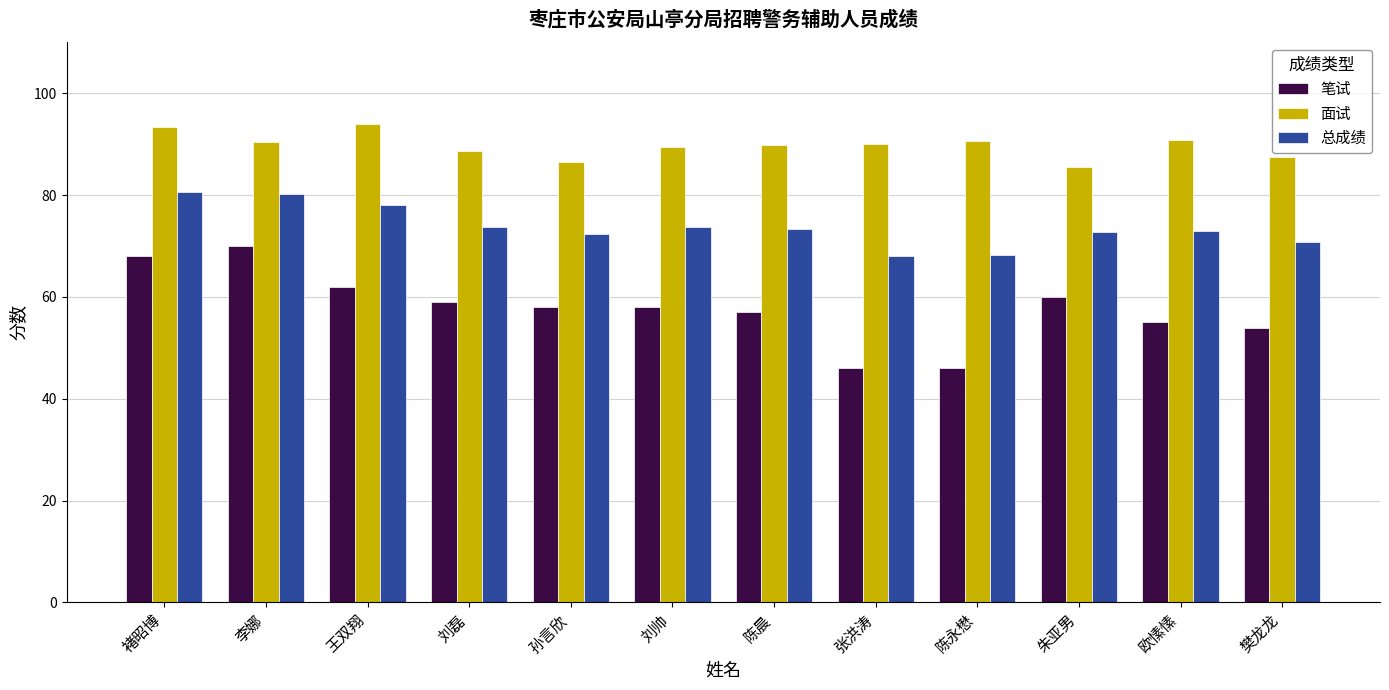

What is the total value across all series at 陈永懋?

204.9